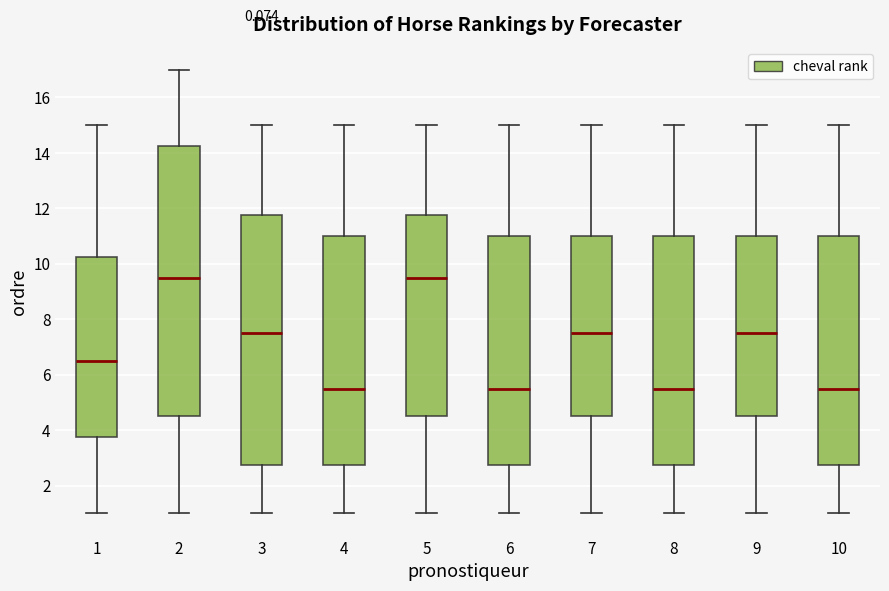

Reading left to right, read every box against the y-axis: the position of its median line, the range the box covers, and the ends of its whiskers. The values are not printed on the chart, so give them approximately, as read against the axis.

1: median 6.6, box 3.8 to 10.2, whiskers 1.0 to 15.0
2: median 9.6, box 4.6 to 14.2, whiskers 1.0 to 17.0
3: median 7.6, box 2.8 to 11.8, whiskers 1.0 to 15.0
4: median 5.6, box 2.8 to 11.0, whiskers 1.0 to 15.0
5: median 9.6, box 4.6 to 11.8, whiskers 1.0 to 15.0
6: median 5.6, box 2.8 to 11.0, whiskers 1.0 to 15.0
7: median 7.6, box 4.6 to 11.0, whiskers 1.0 to 15.0
8: median 5.6, box 2.8 to 11.0, whiskers 1.0 to 15.0
9: median 7.6, box 4.6 to 11.0, whiskers 1.0 to 15.0
10: median 5.6, box 2.8 to 11.0, whiskers 1.0 to 15.0